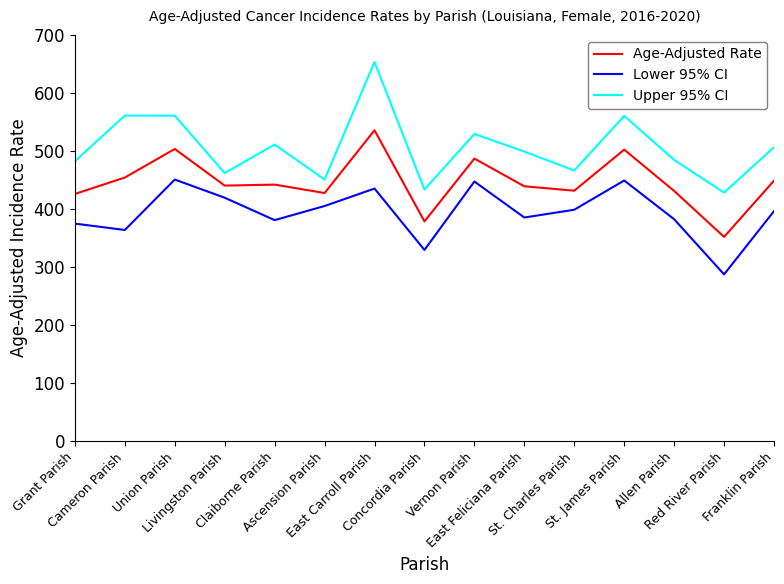

True or false: Lower 95% CI has more than 0 points higher than both neighbors.

True